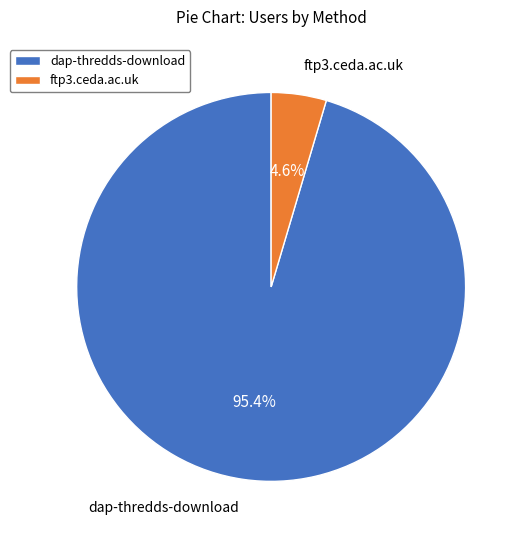

Does ftp3.ceda.ac.uk represent more than half of the total?

No